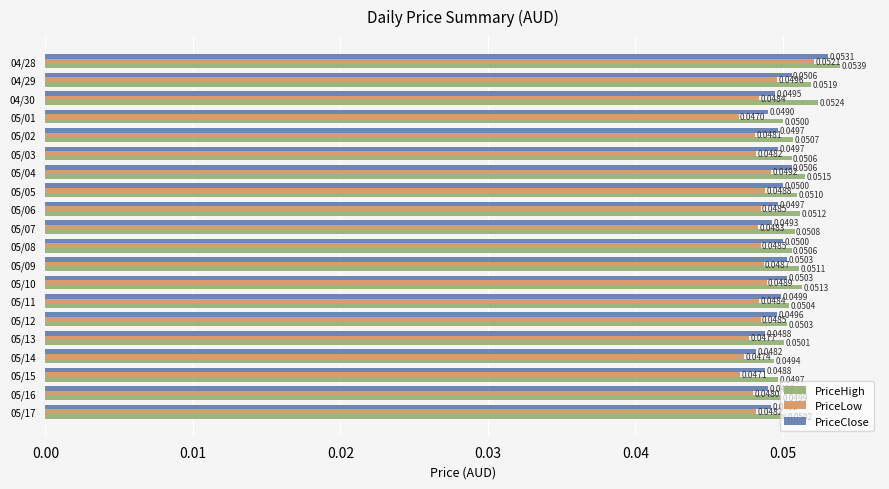

Which label corresponds to the smallest value in the chart?

05/01